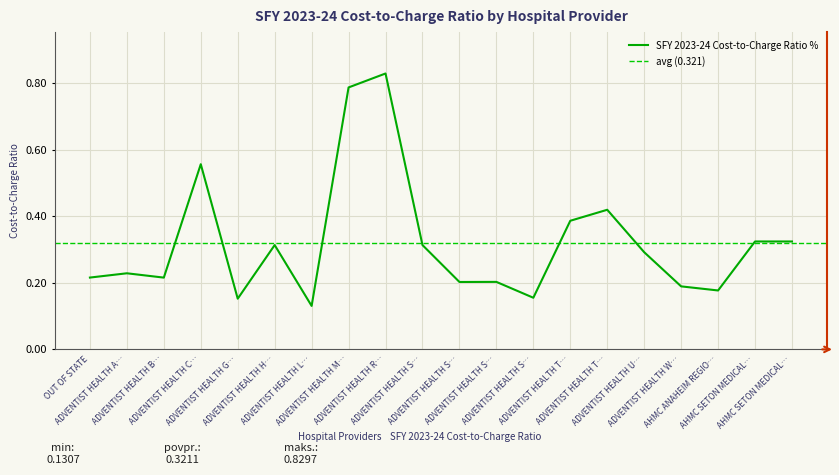

List the labels in order of value, largest first.

ADVENTIST HEALTH R…, ADVENTIST HEALTH M…, ADVENTIST HEALTH C…, ADVENTIST HEALTH T…, ADVENTIST HEALTH T…, AHMC SETON MEDICAL…, AHMC SETON MEDICAL…, ADVENTIST HEALTH H…, ADVENTIST HEALTH S…, ADVENTIST HEALTH U…, ADVENTIST HEALTH A…, OUT OF STATE, ADVENTIST HEALTH B…, ADVENTIST HEALTH S…, ADVENTIST HEALTH S…, ADVENTIST HEALTH W…, AHMC ANAHEIM REGIO…, ADVENTIST HEALTH S…, ADVENTIST HEALTH G…, ADVENTIST HEALTH L…